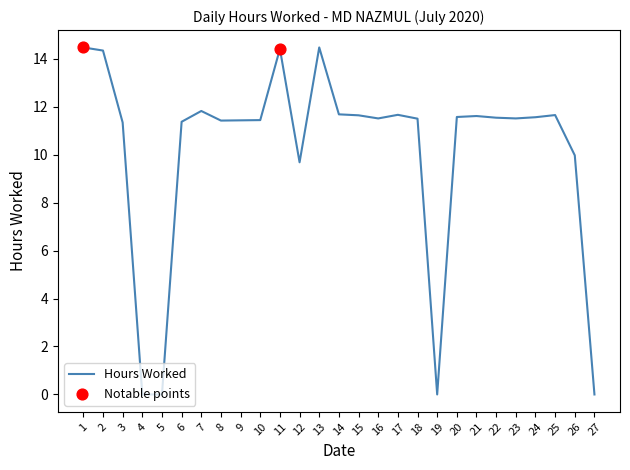

Between 10 and 7, which is larger?

7